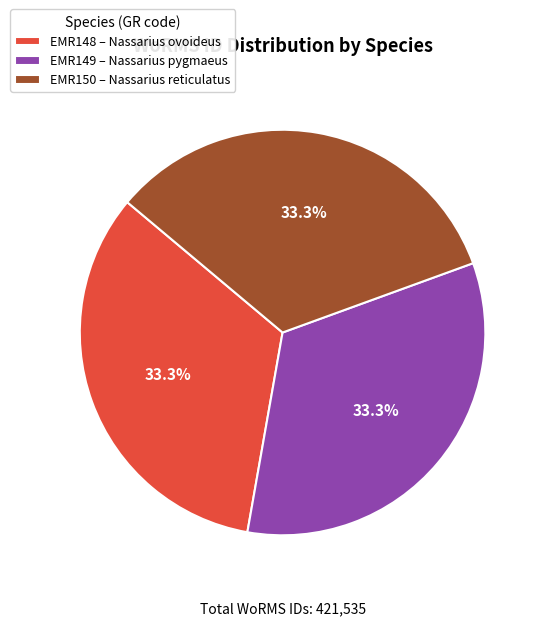

Approximately how many times larger is the value at EMR149 – Nassarius pygmaeus compared to EMR150 – Nassarius reticulatus?

1.0